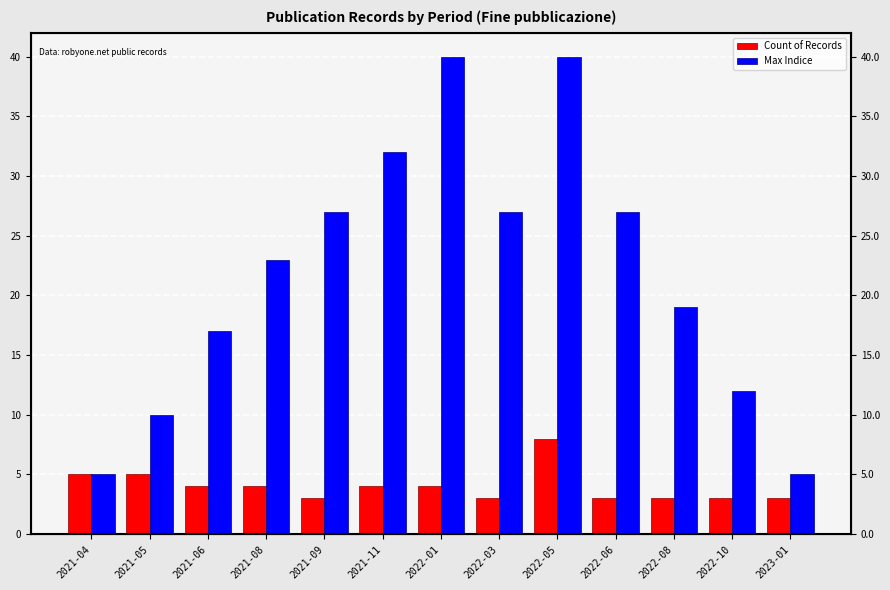

What is the sum of the Count of Records values at 2021-04 and 2022-05?

13